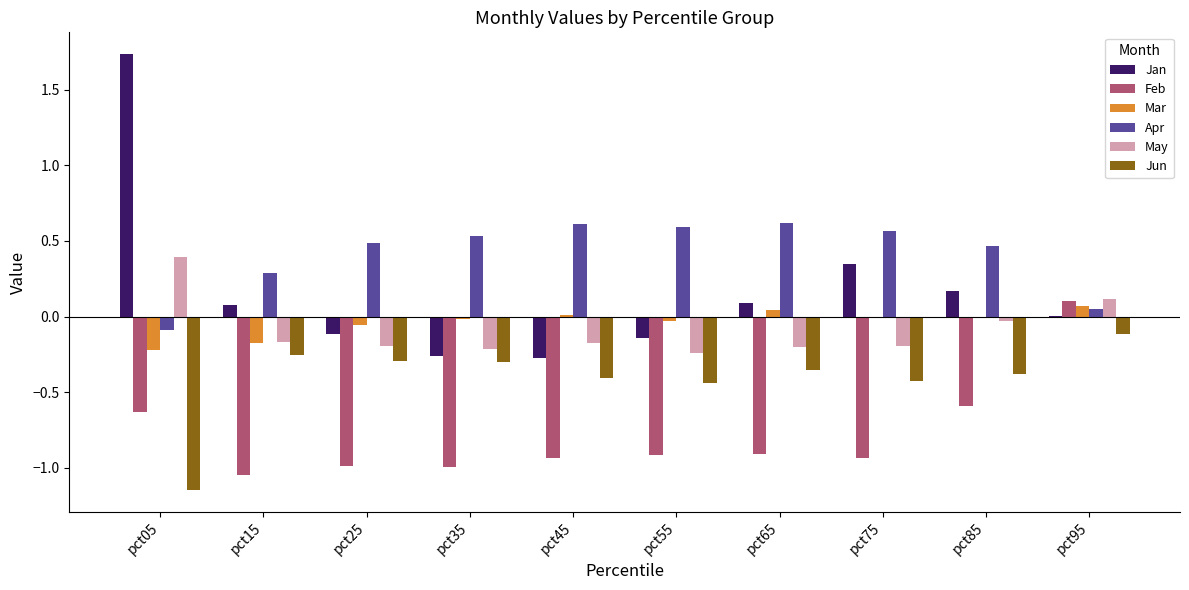

True or false: Jun has a value of -0.2 at pct45.

False